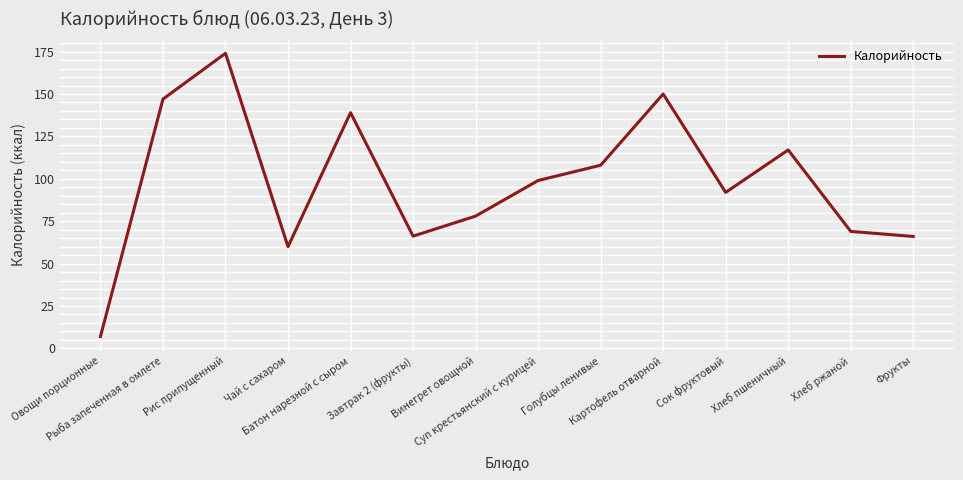

What is the approximate value at Сок фруктовый?

92.0